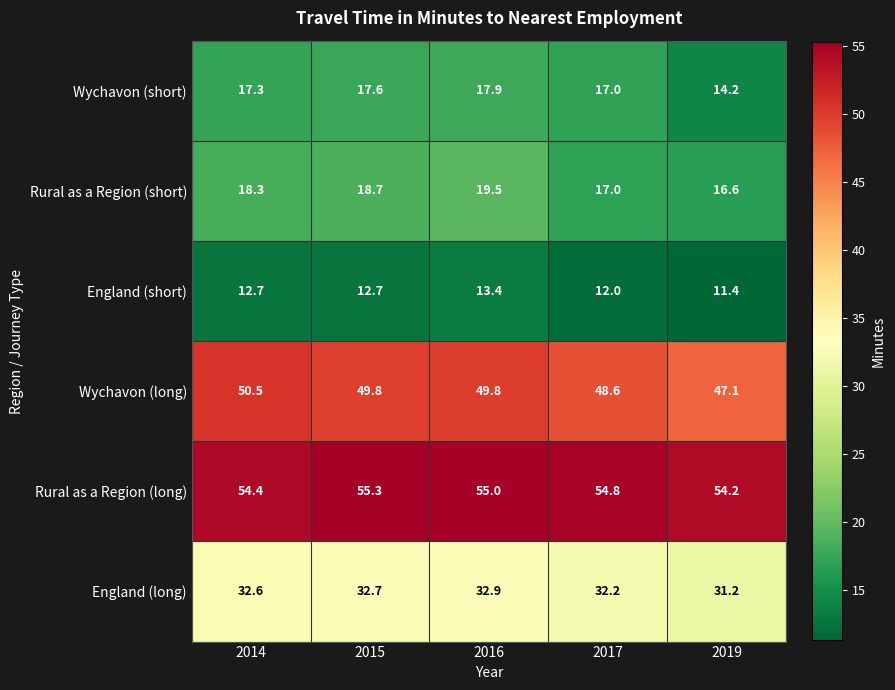

Which series has the largest total across all categories?

Rural as a Region (long)